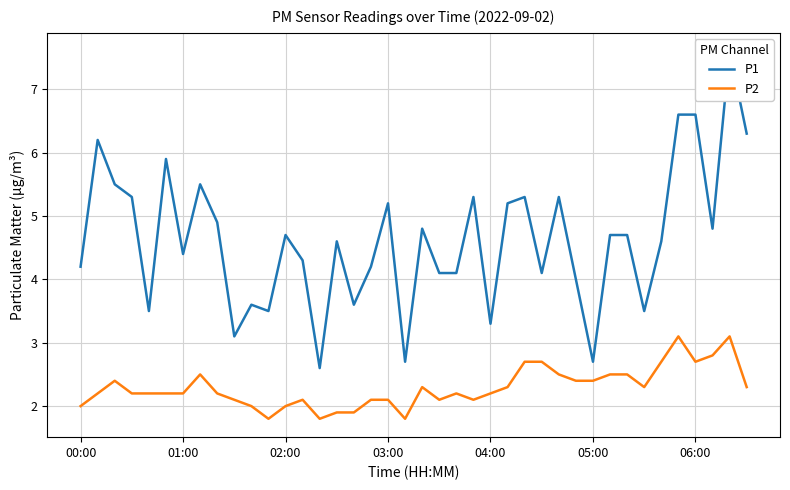

At which label does P1 first exceed 4?

00:00